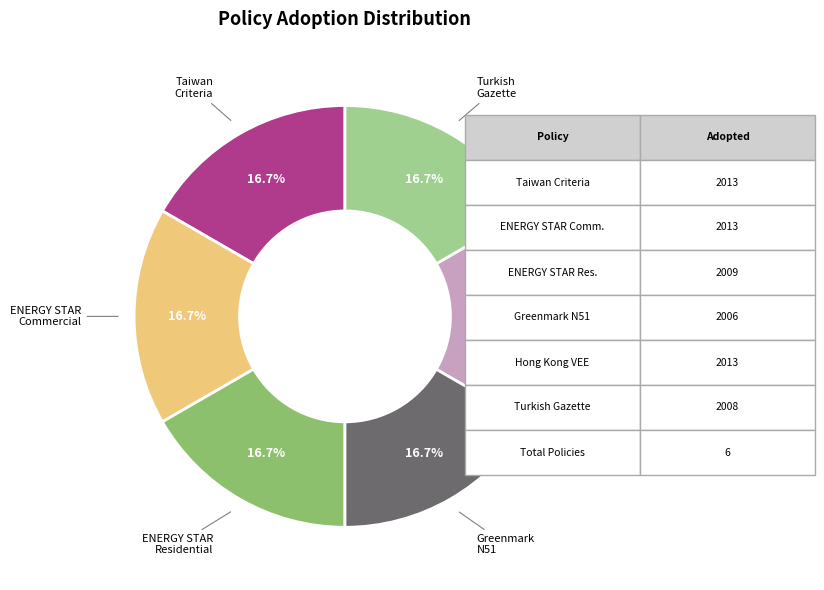

Does any single category account for the majority?

No